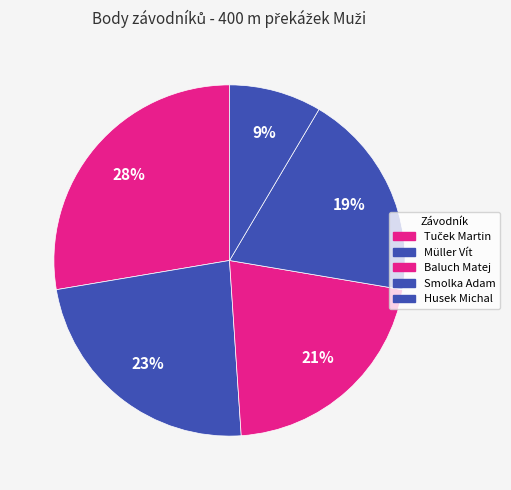

To the nearest percent, what is the difference between the Tuček Martin and Husek Michal slice percentages?

19%